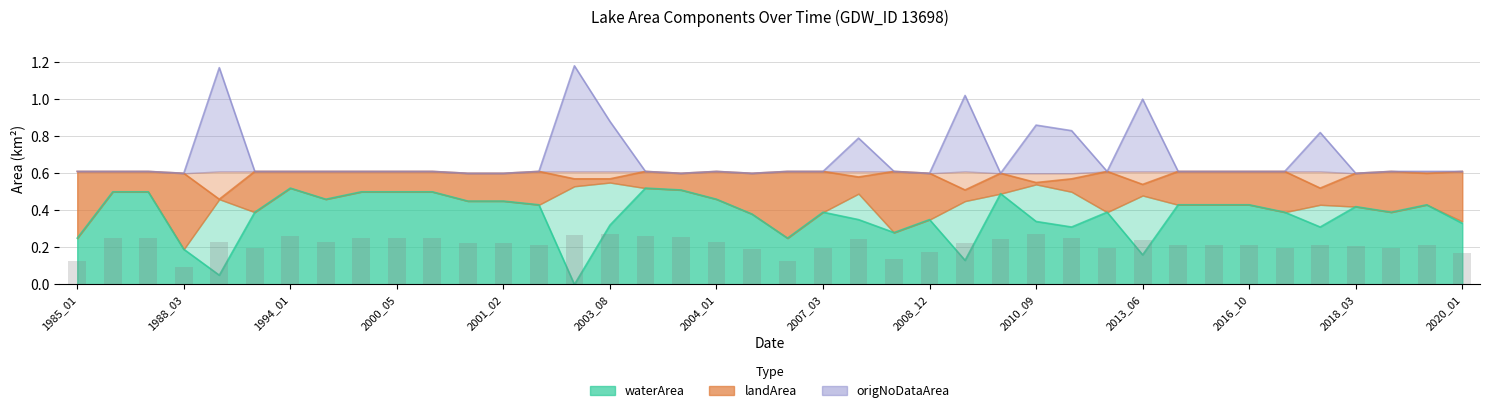

Which label corresponds to the largest value in the chart?

2002_11